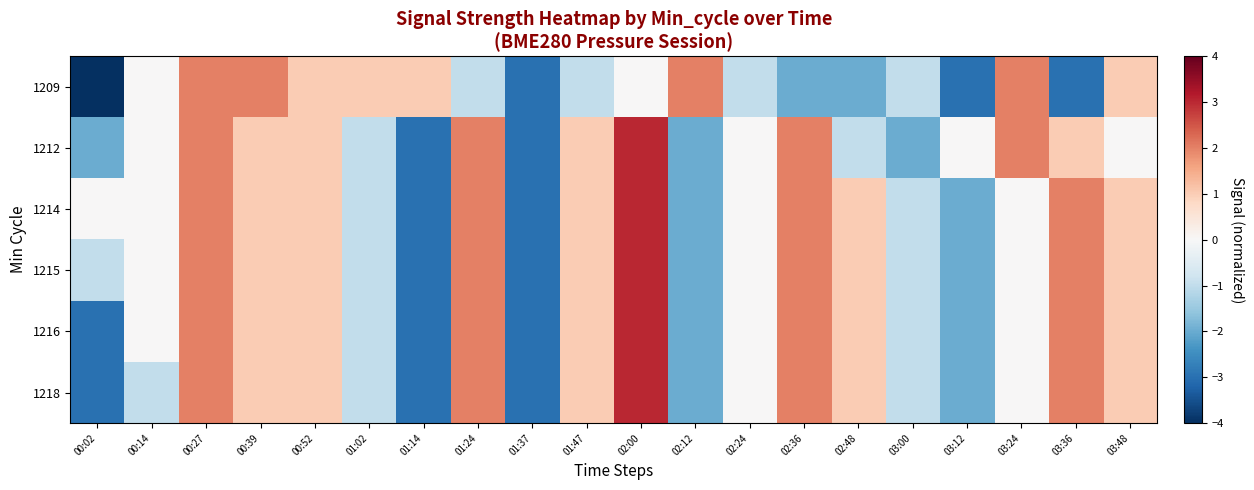

What is the difference between the highest and lowest values at 02:24?

1